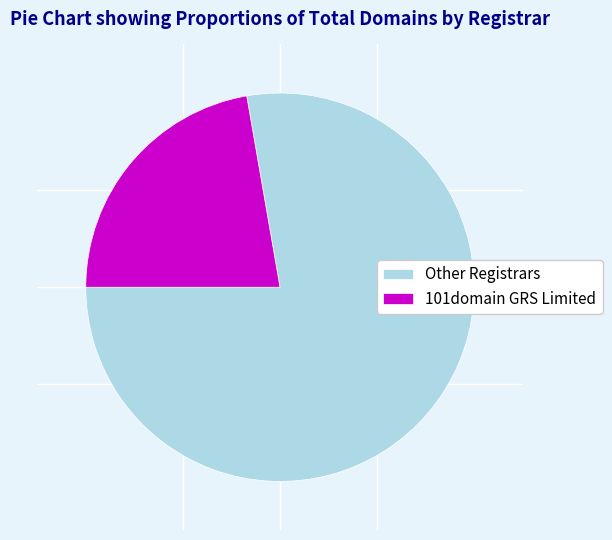

Do Other Registrars and 101domain GRS Limited together represent more than half of the pie?

Yes